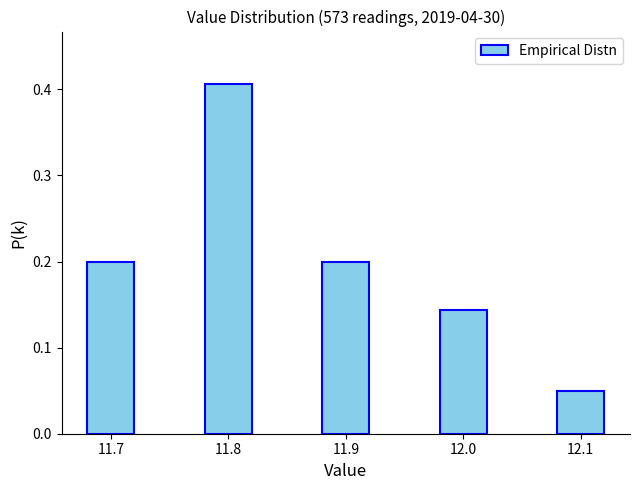

Which label corresponds to the smallest value in the chart?

12.1